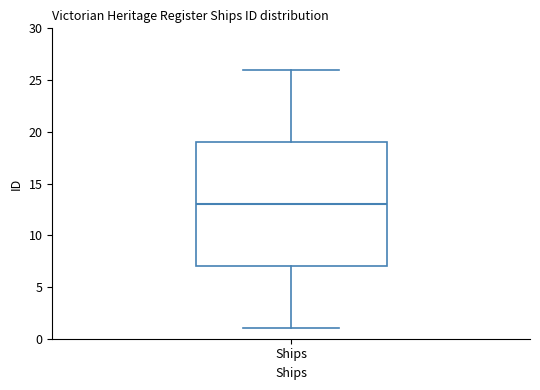

Read this box plot against the y-axis: the position of the median line, the range covered by the box, and the ends of both whiskers. The values are not printed on the chart, so give them approximately, as read against the axis.

median 13, box 7 to 19, whiskers 1 to 26